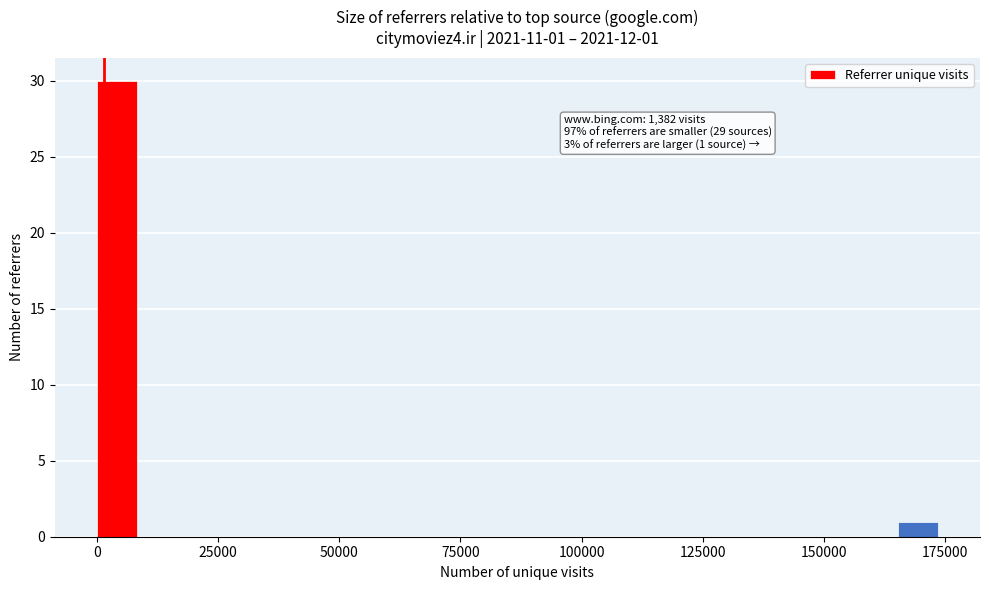

Read against the x-axis, roughly where is the centre of the tallest bar?

5000